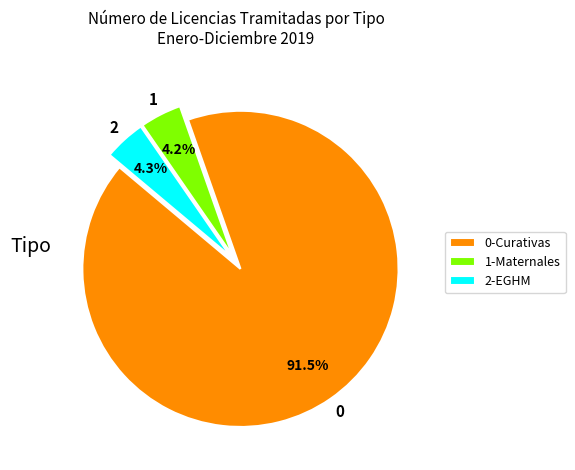

Is there a majority slice in this chart?

Yes